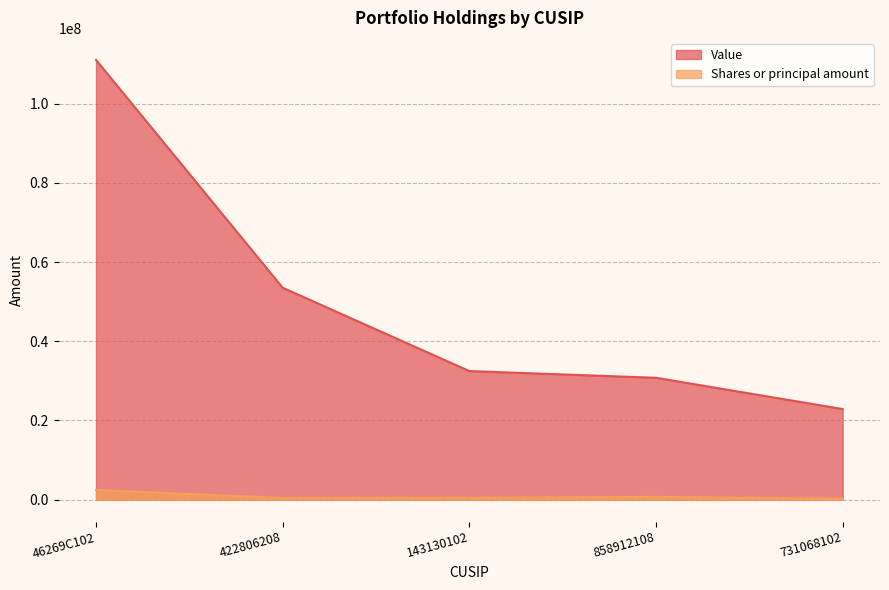

True or false: Value and Shares or principal amount intersect in this chart.

False